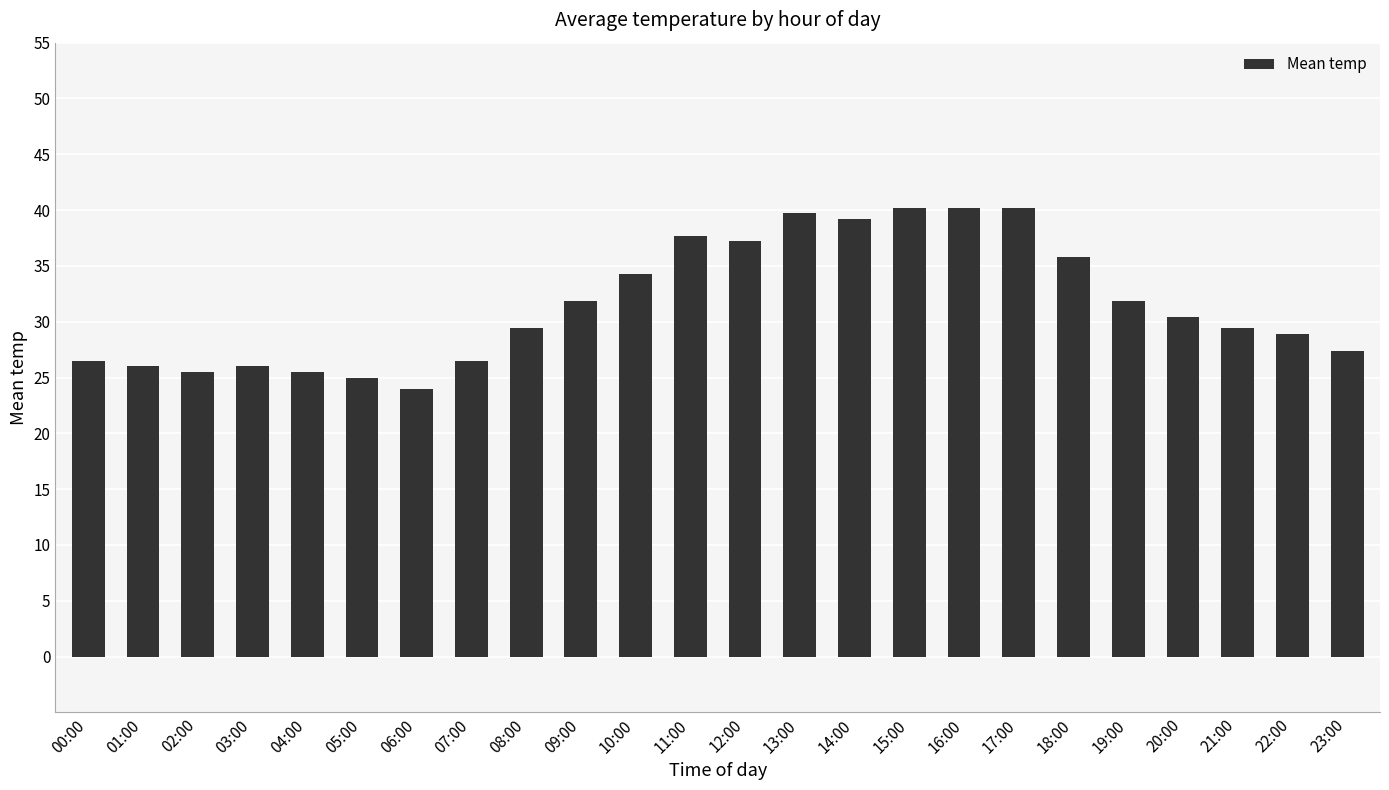

What is the change in value from 13:00 to 20:00?

-9.3